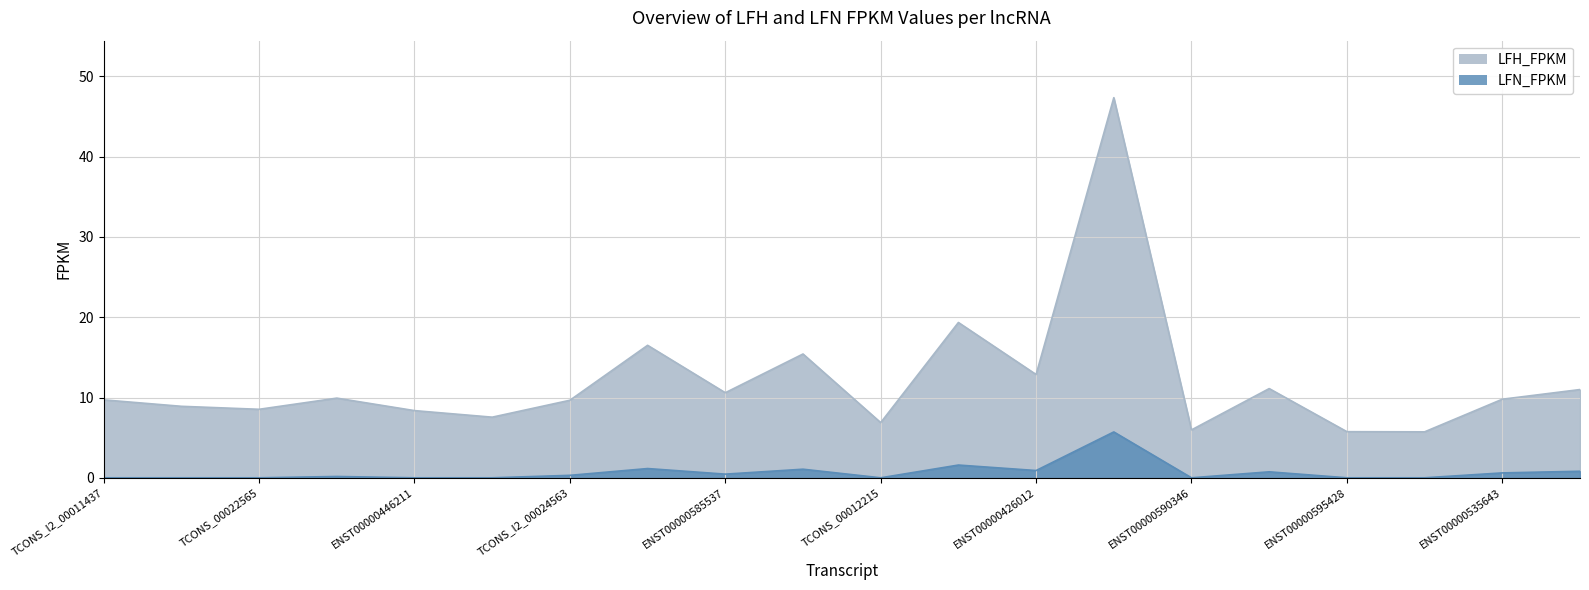

Between ENST00000590346 and ENST00000445430, which is larger?

ENST00000445430